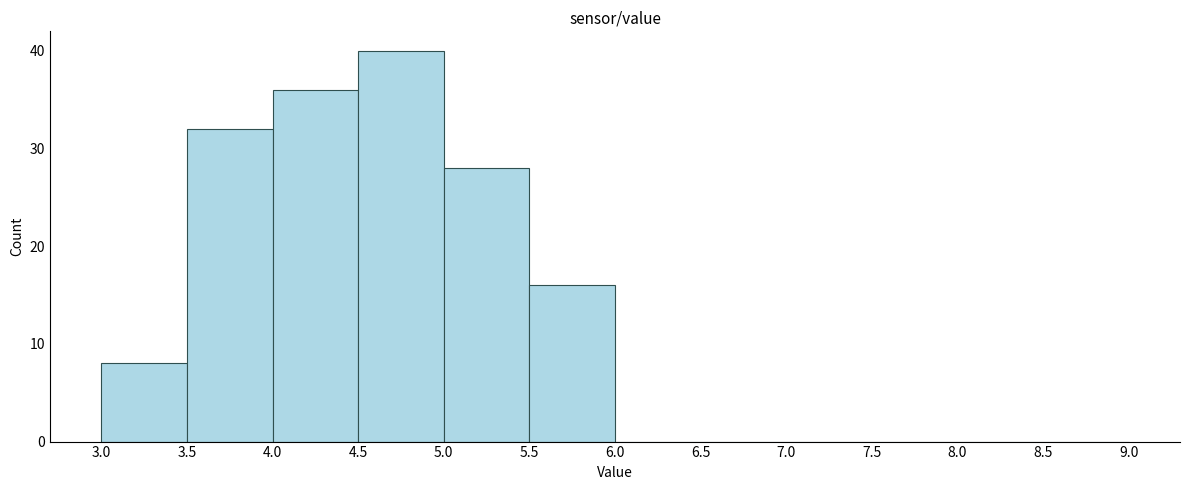

Over which range of the x-axis is the bar tallest?

4.5 to 5.0